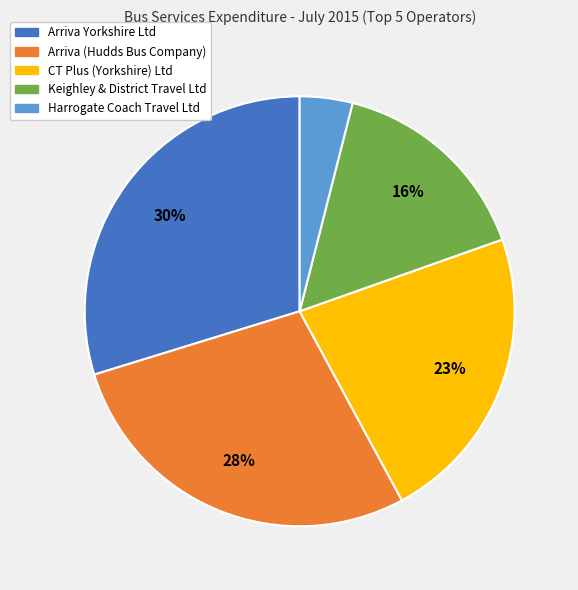

What is the largest slice in the pie chart?

Arriva Yorkshire Ltd